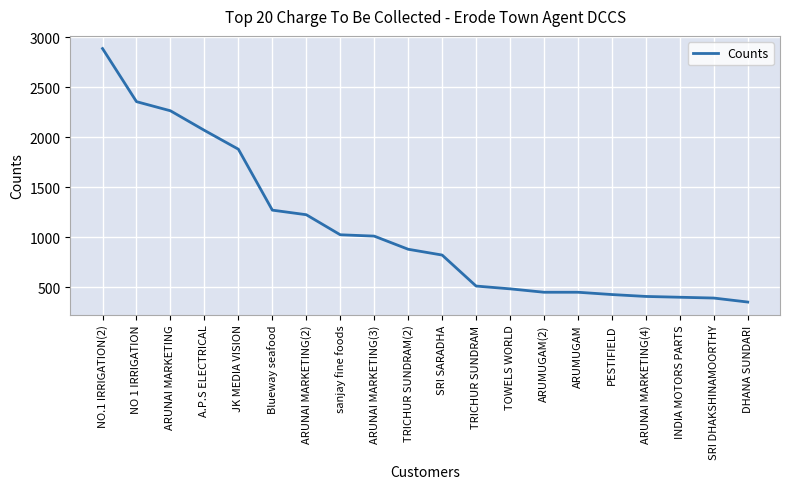

What is the minimum value shown in the chart?

352.0